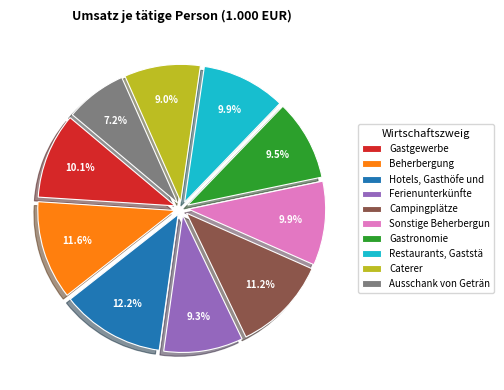

How many slices are in this pie chart?

10